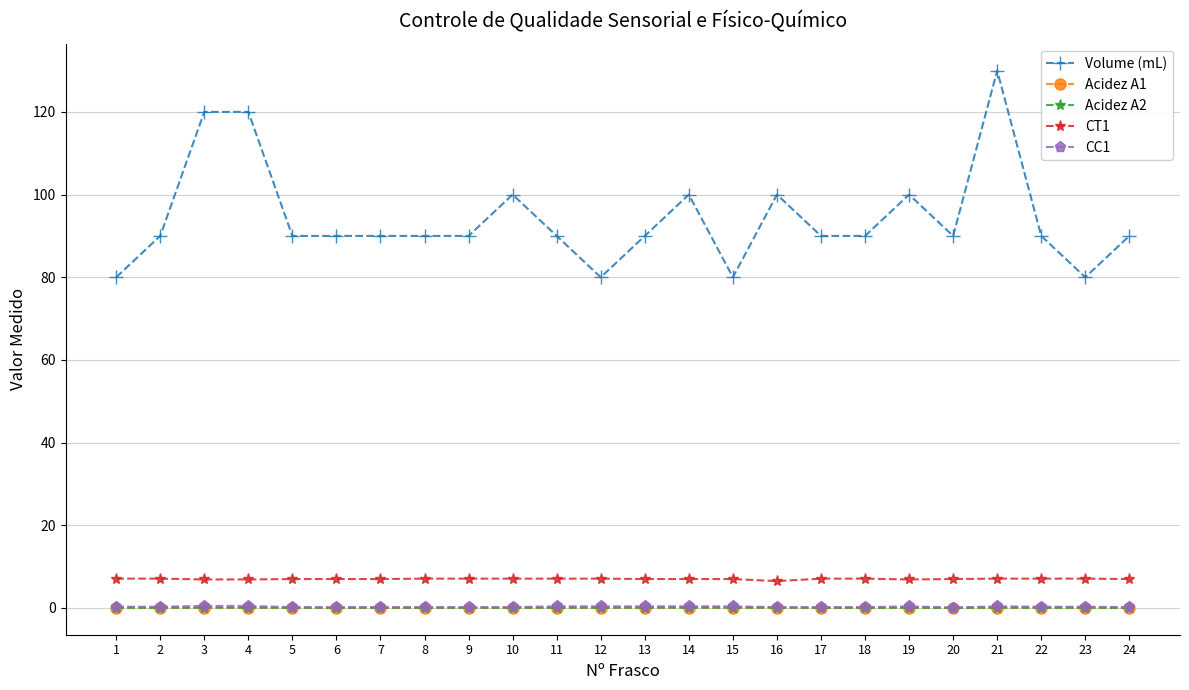

Does the chart have visible grid lines?

Yes